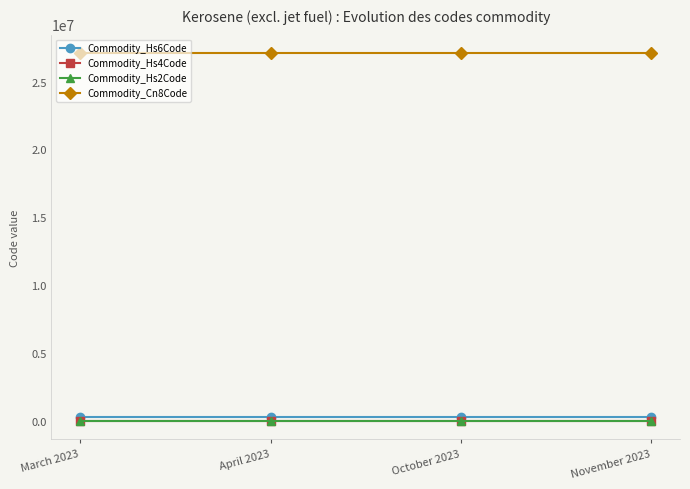

What is the label of the 1st point from the left?

March 2023